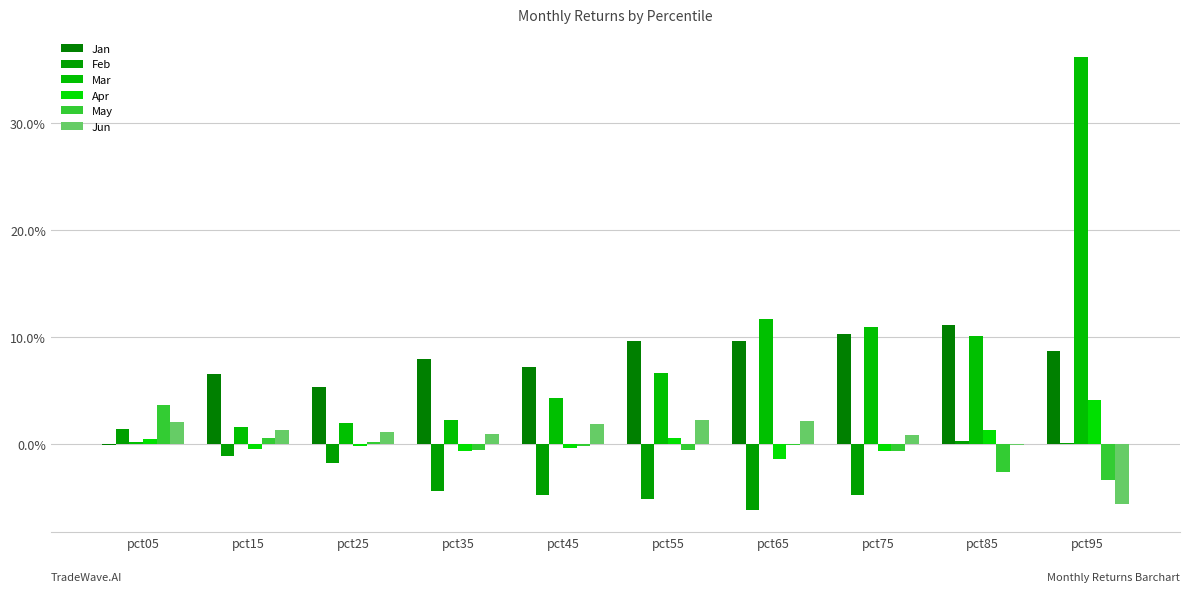

What is the difference between the maximum and minimum values in the Jan series?

0.1